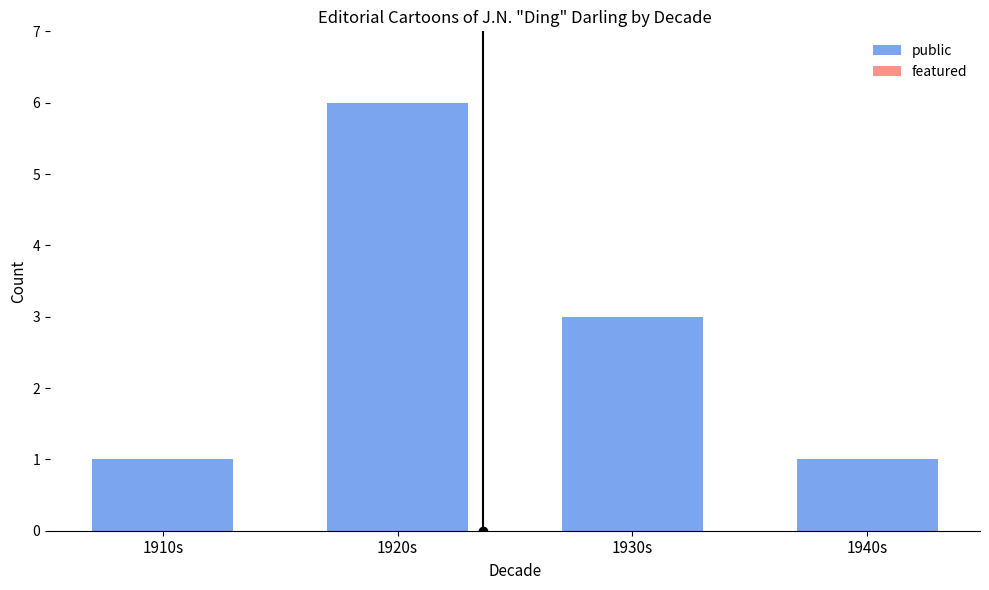

The value at 1910s is 1. True or false?

True